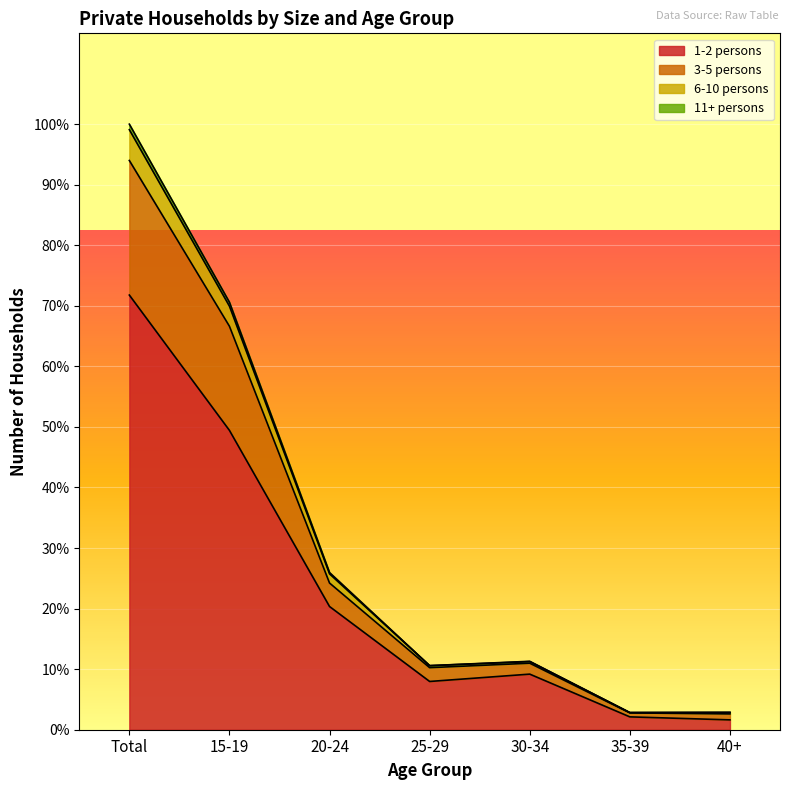

At how many categories does at least one series exceed 39451?

1